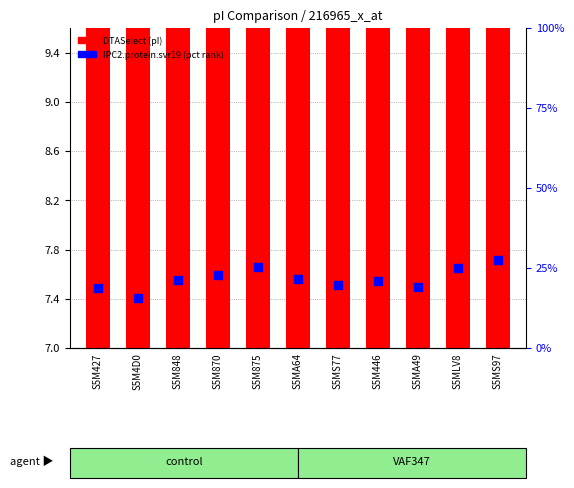

Which series reaches the minimum Y coordinate?

DTASelect